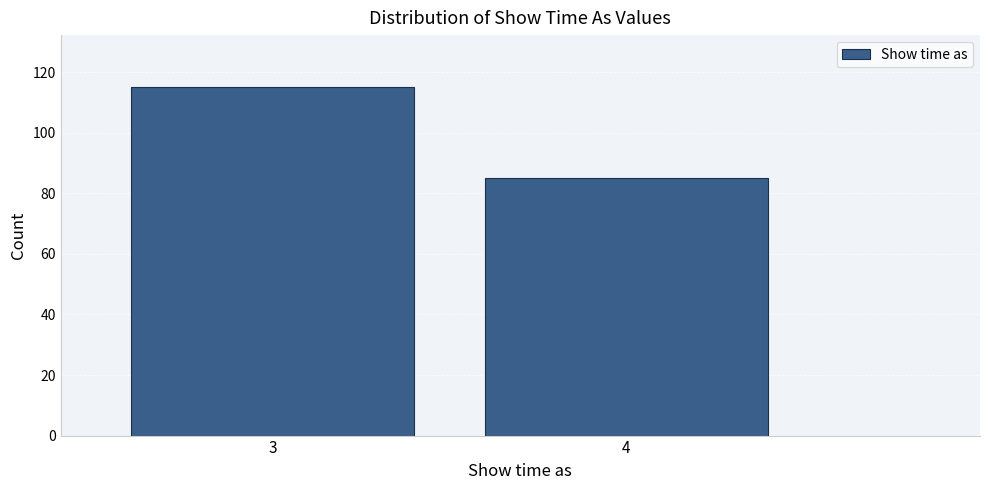

Reading left to right, list all the values displayed in this chart.

3=115	4=85